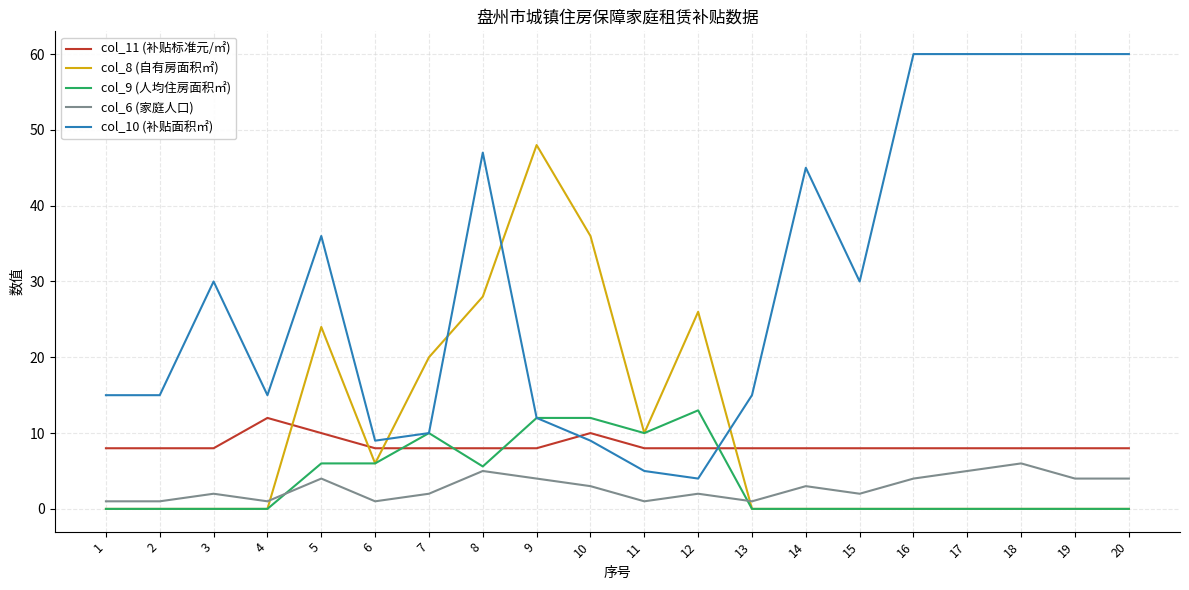

True or false: col_6 (家庭人口) and col_10 (补贴面积㎡) intersect in this chart.

False